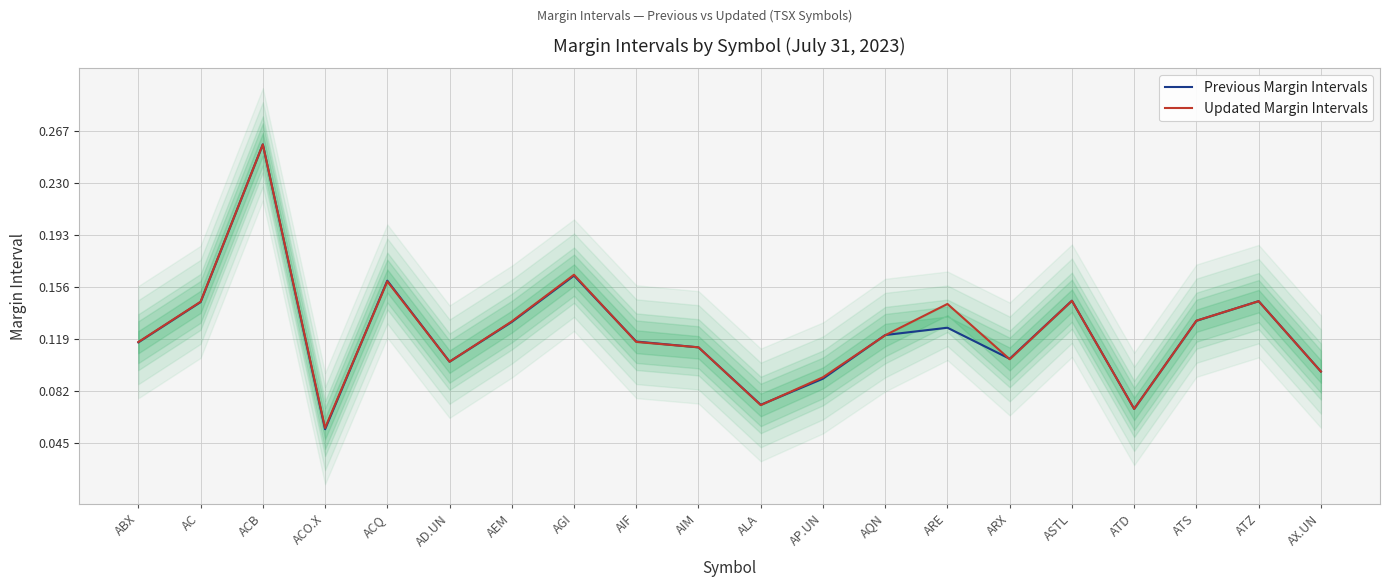

Which series has the largest total across all categories?

Updated Margin Intervals